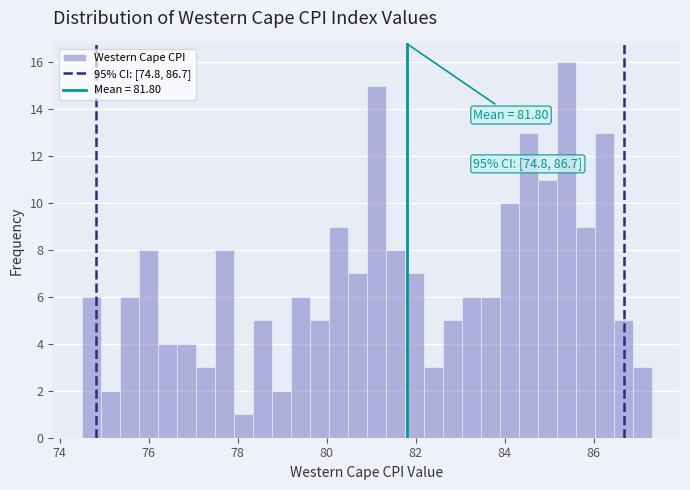

Read against the x-axis, roughly where is the centre of the tallest bar?

85.4